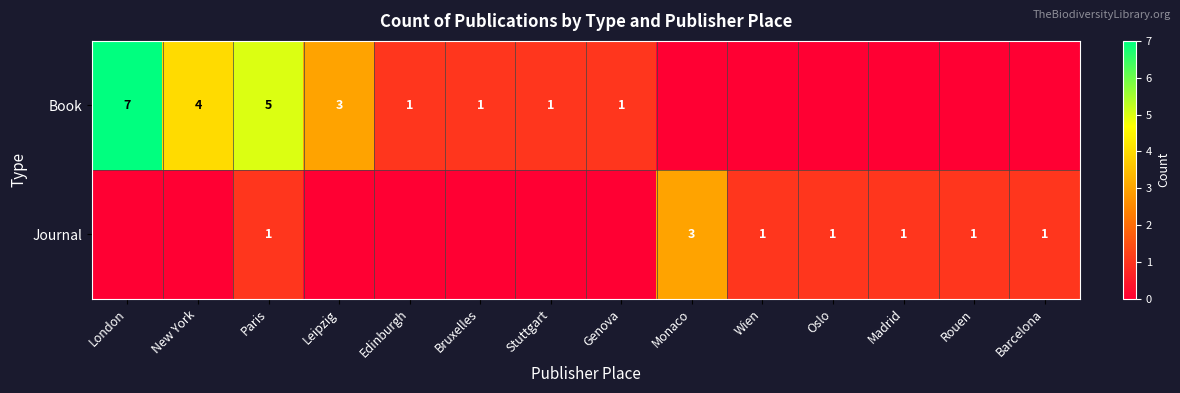

The value of Book at Genova is 0. True or false?

False